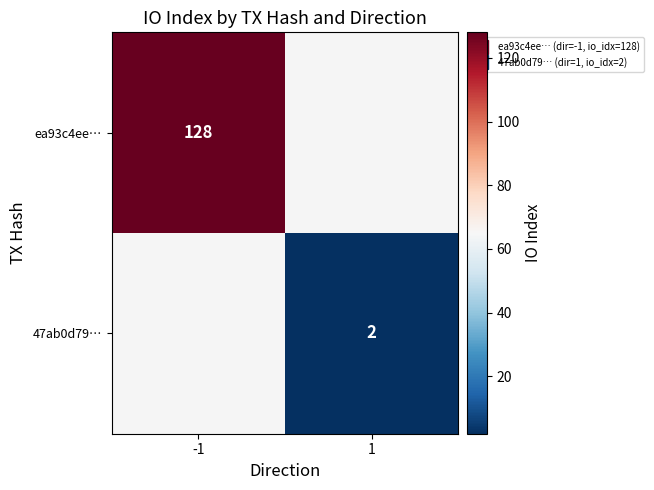

Rank the categories by ea93c4ee… value from lowest to highest.

-1, 1